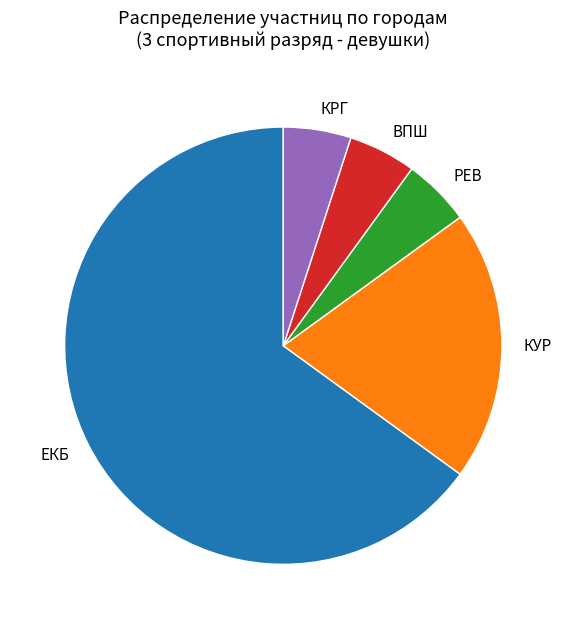

Is there a majority slice in this chart?

Yes